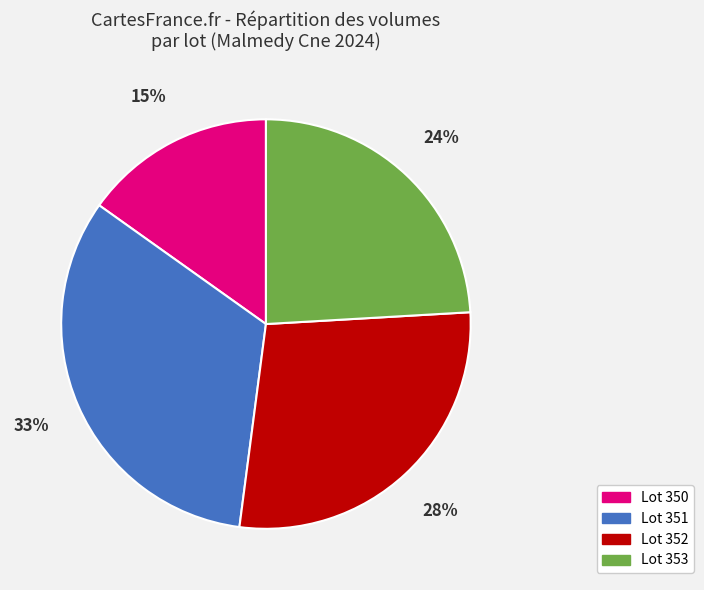

Is the sum of Lot 350 and Lot 351 greater than half?

No